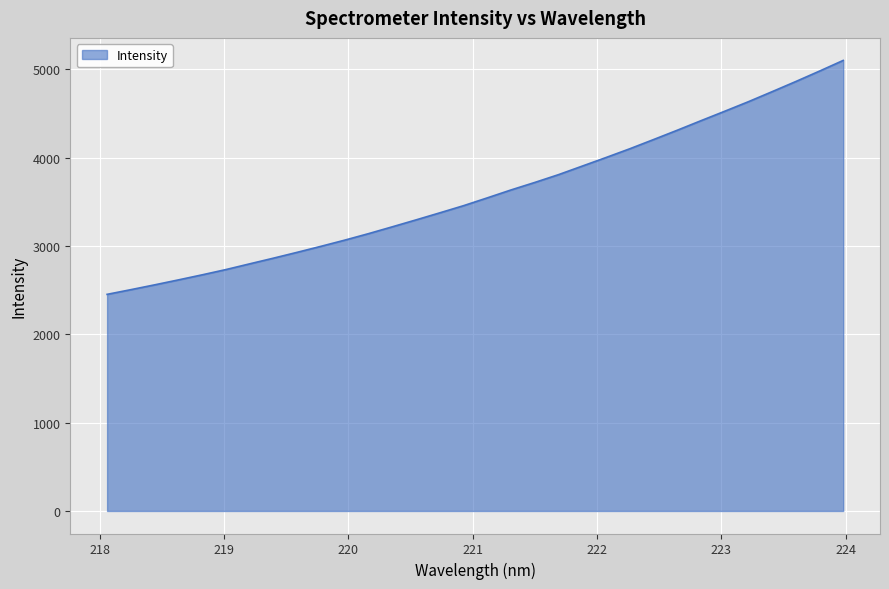

What is the difference between the maximum and minimum values?

2648.8